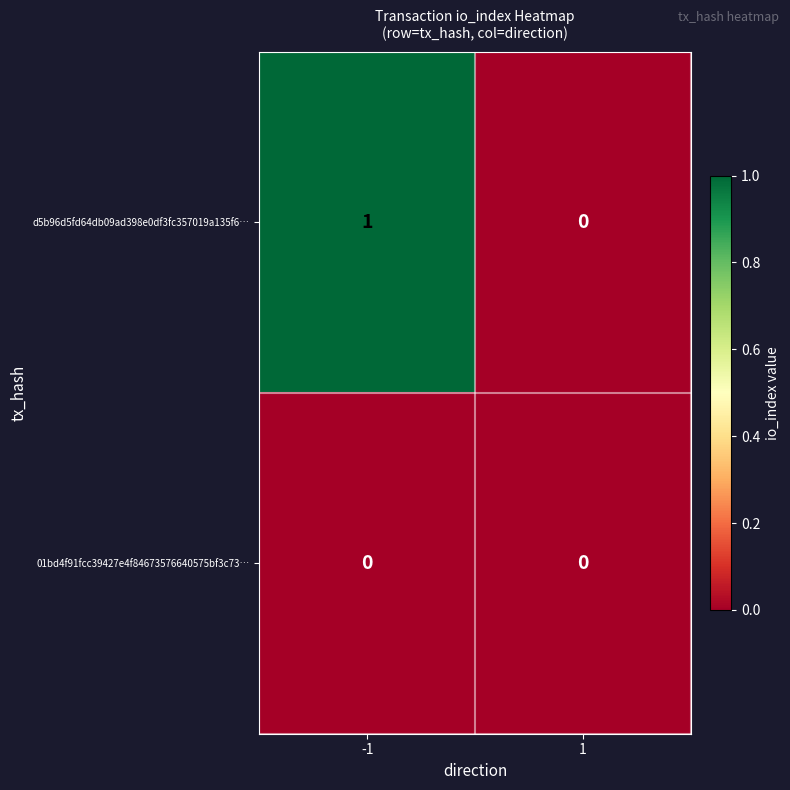

Which series has the largest total across all categories?

d5b96d5fd64db09ad398e0df3fc357019a135f6…